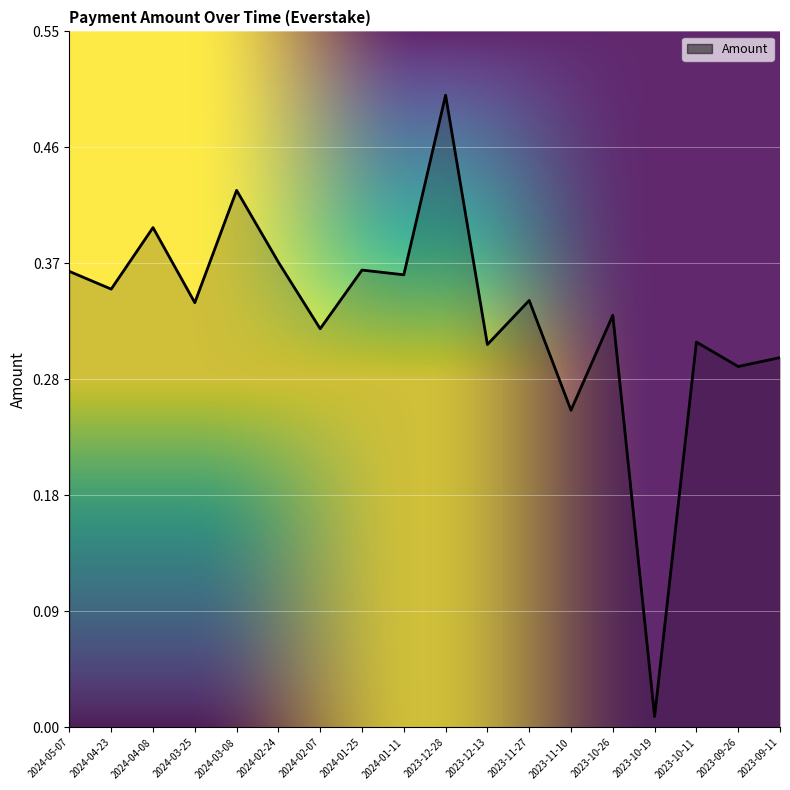

Where is the first local minimum?

2024-04-23